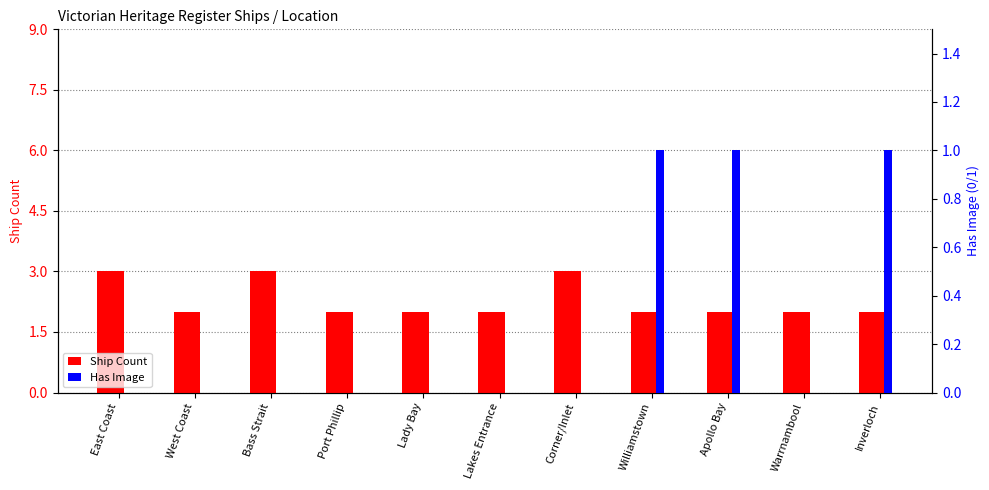

What is the difference between the second highest and second lowest values in the Has Image series?

1